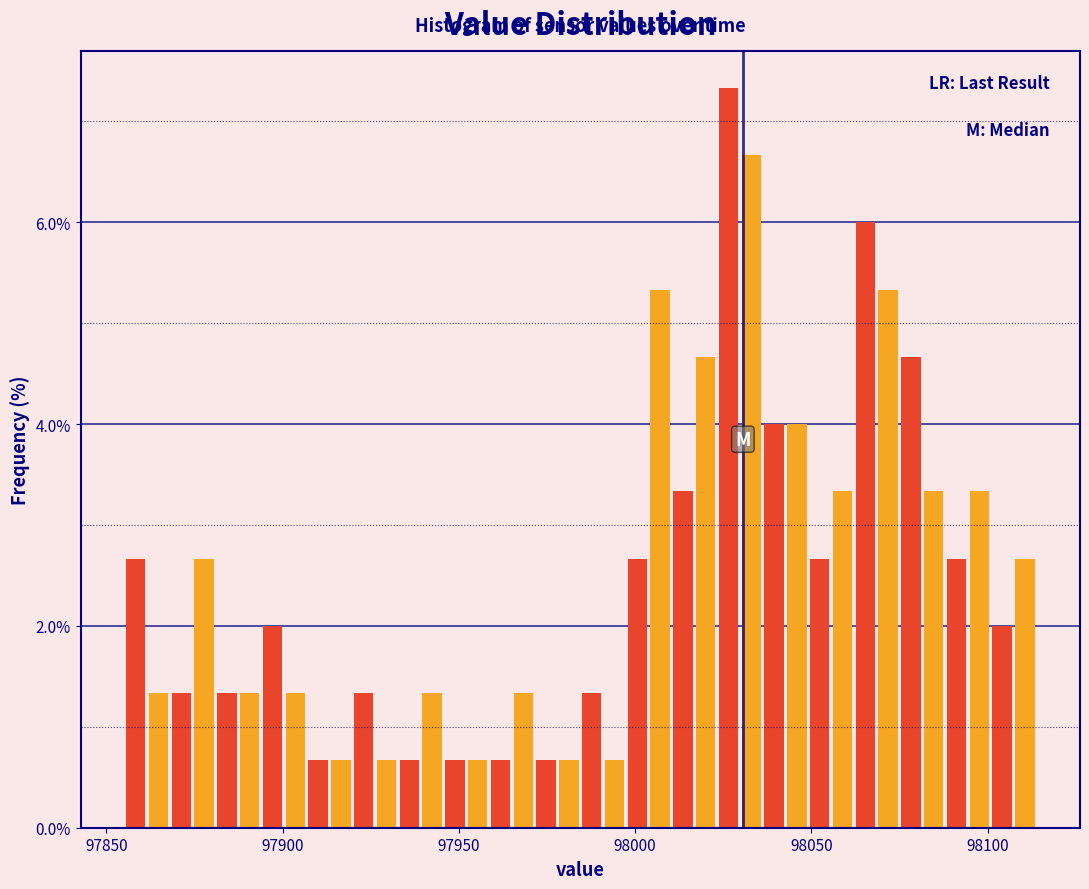

Read against the x-axis, roughly where is the centre of the tallest bar?

98025